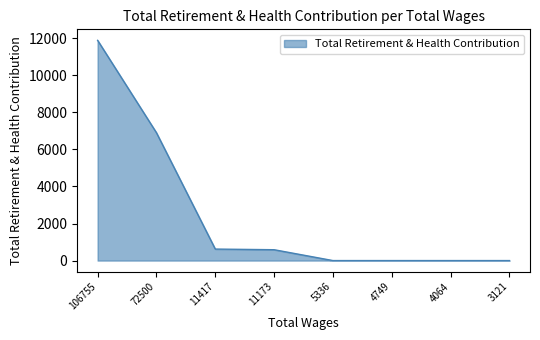

Count the number of data series in this chart.

1